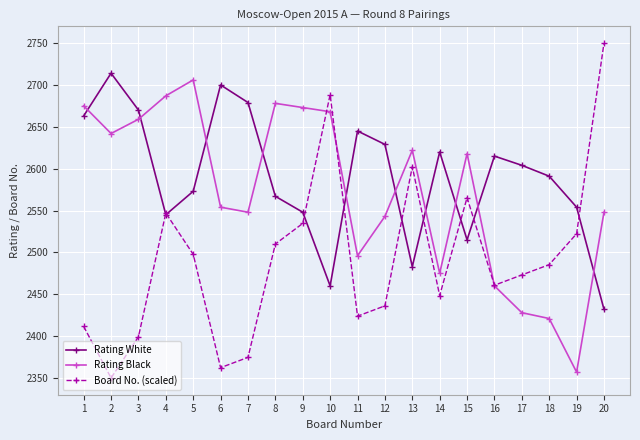

Which series has the largest total across all categories?

Rating White